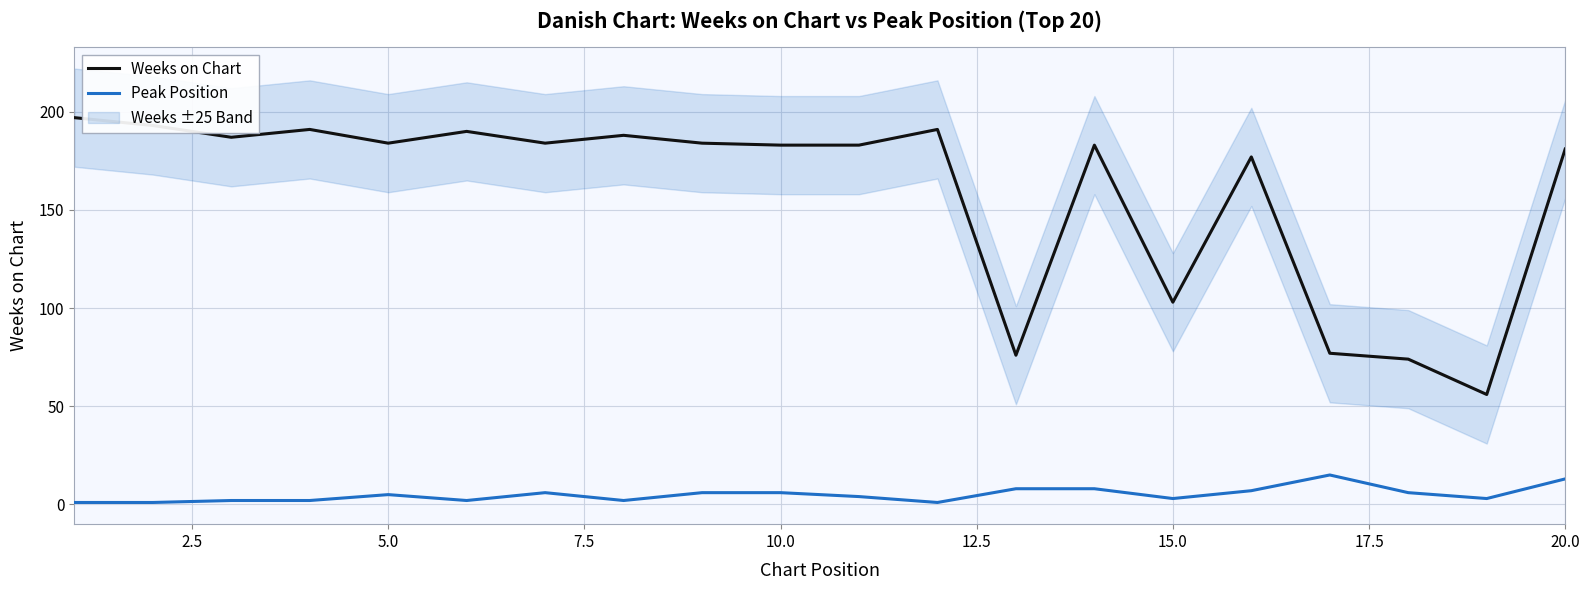

At how many categories does at least one series exceed 124?

15